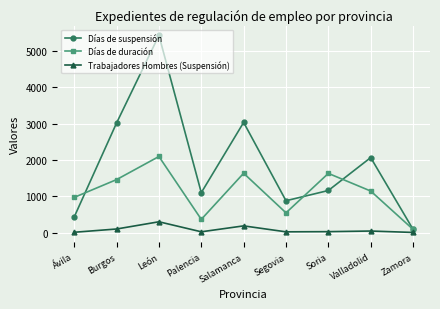

List the series in order of their peak value, lowest first.

Trabajadores Hombres (Suspensión), Días de duración, Días de suspensión